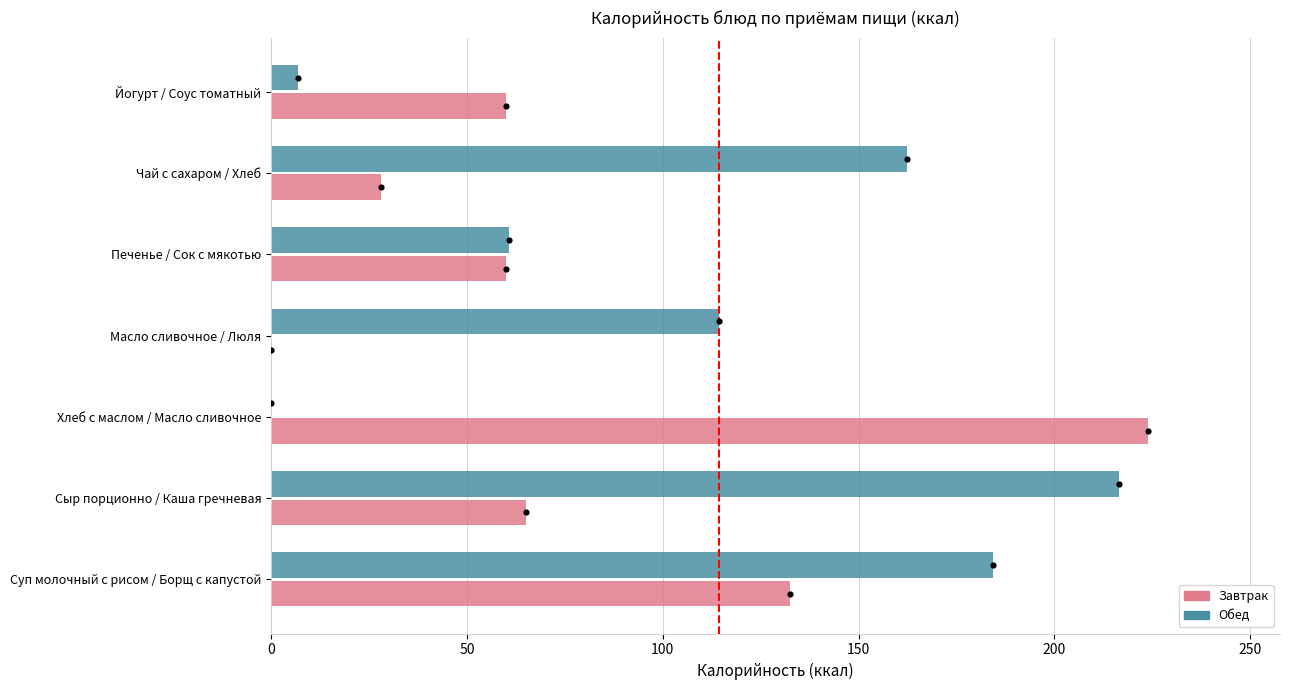

Which series reaches the maximum Y coordinate?

Завтрак